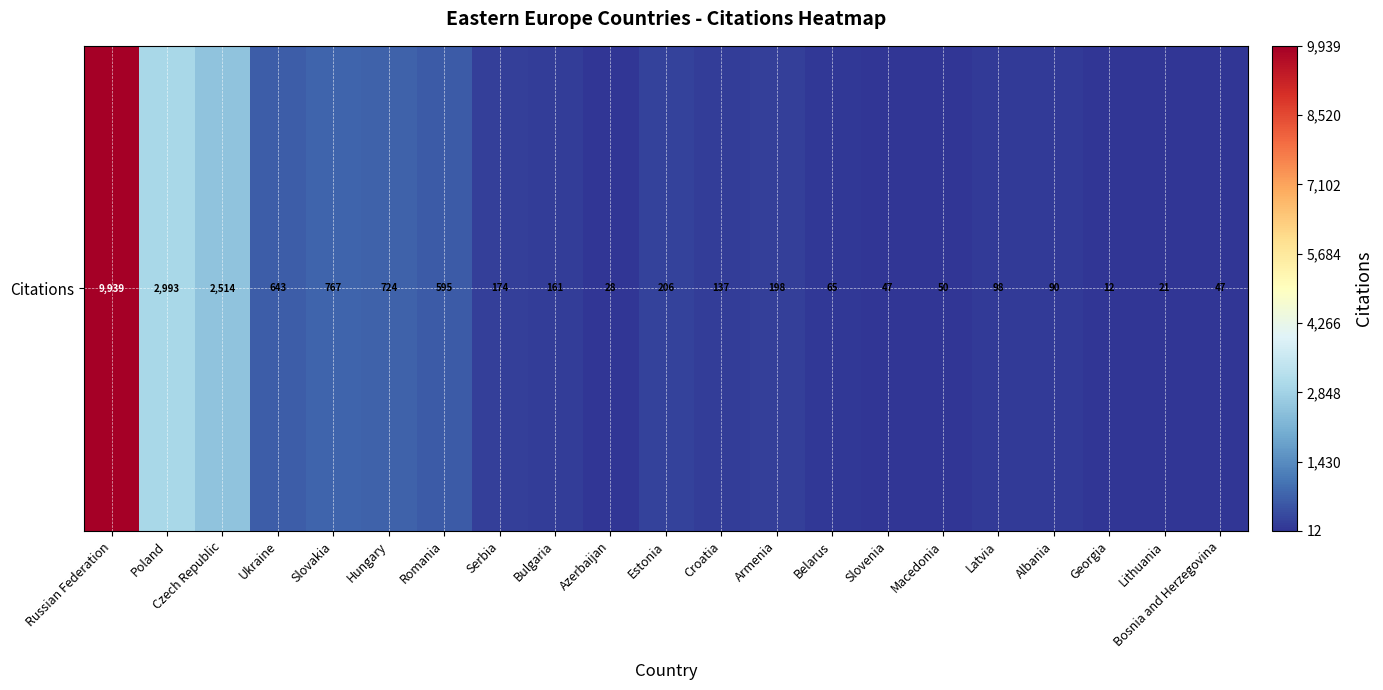

Approximately how many times larger is the value at Ukraine compared to Serbia?

3.7